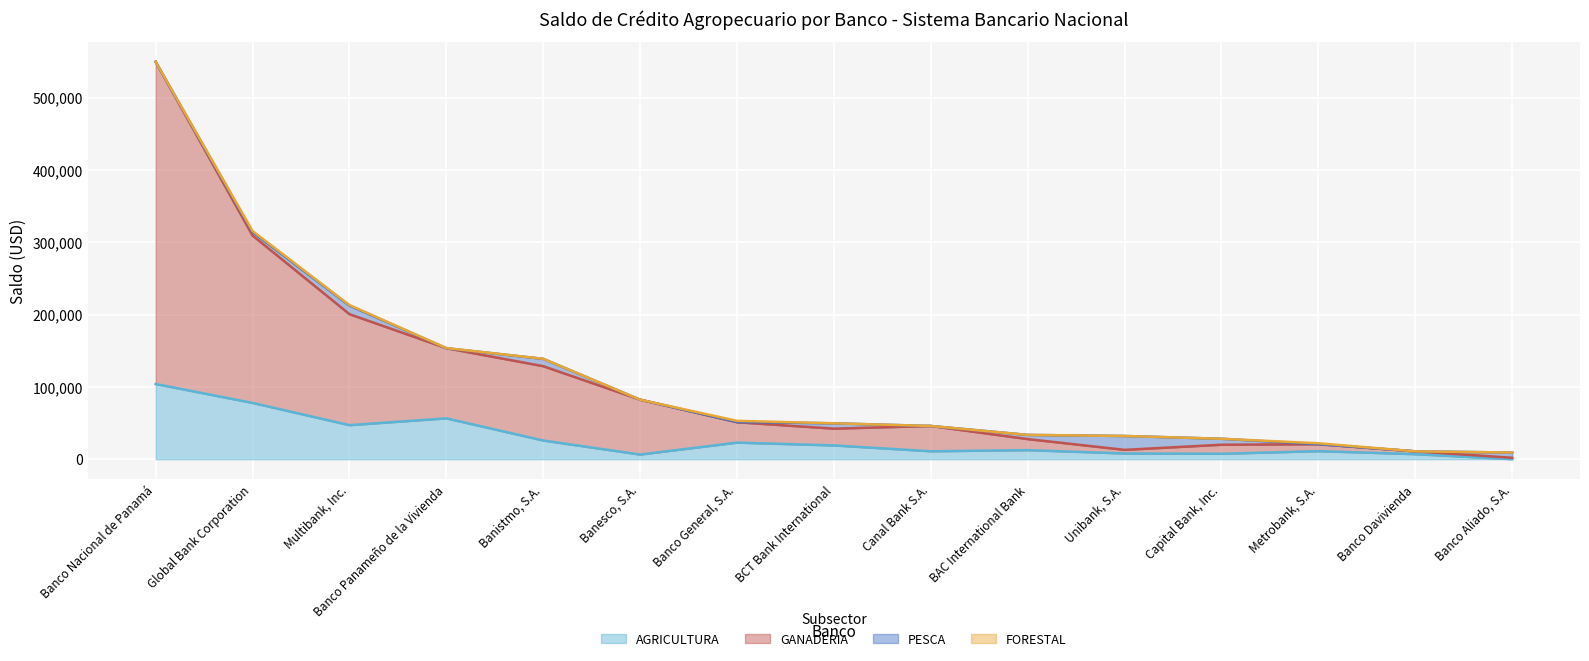

At which category is the sum across all series the highest?

Banco Nacional de Panamá